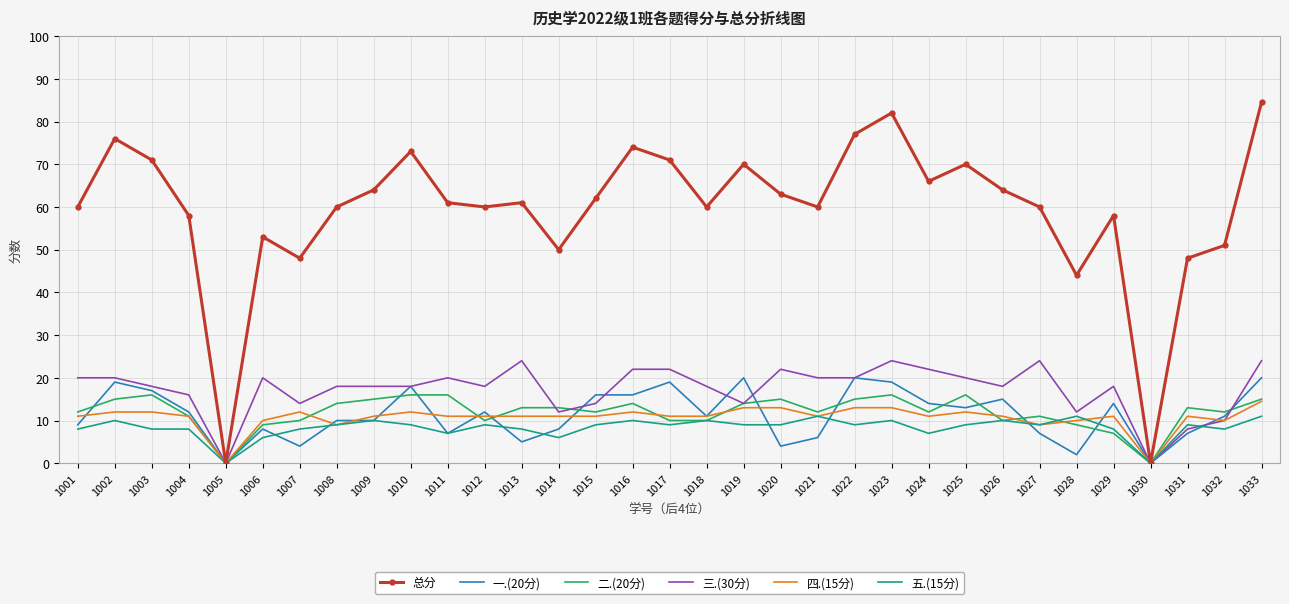

What is the highest value of the 总分 series?

84.5